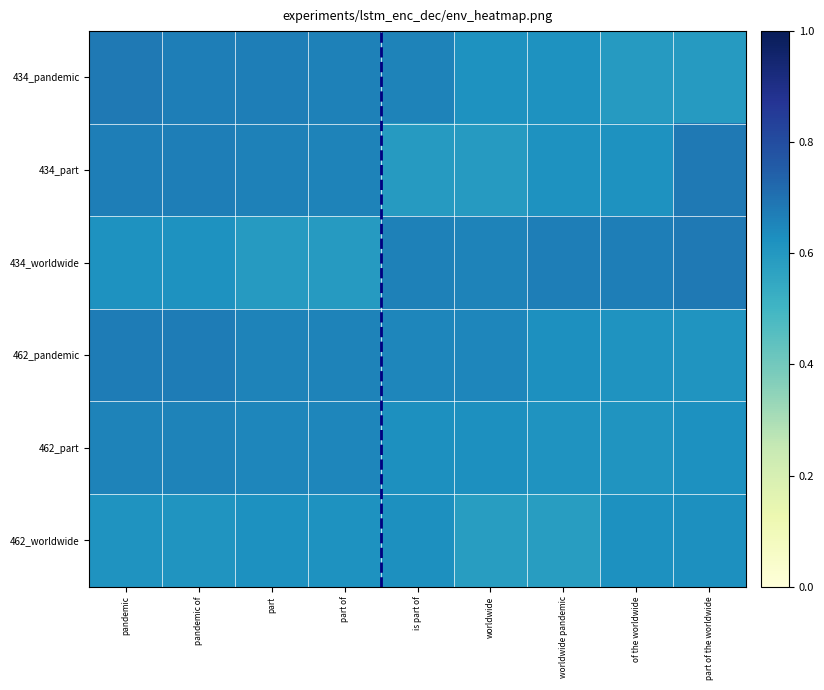

What is the maximum value shown in the chart?

0.7